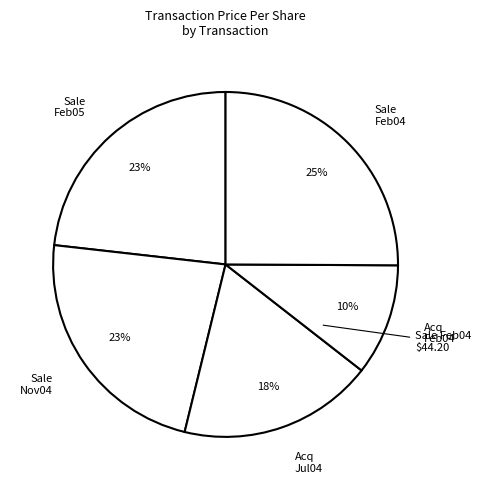

What percentage is the Acq Jul04 slice, to the nearest percent?

18%